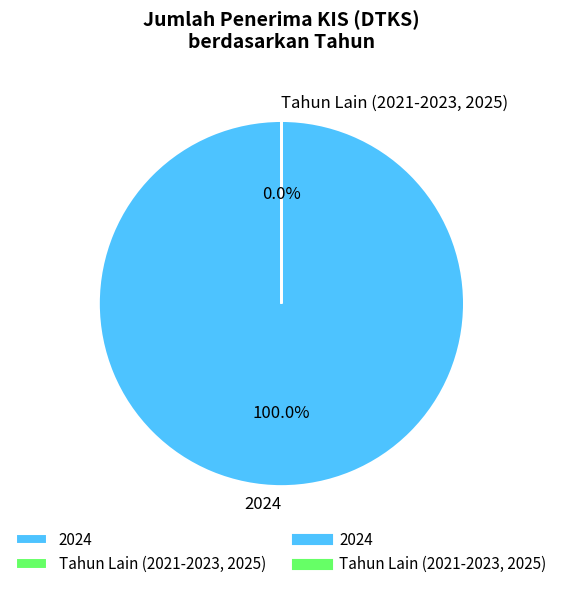

What is the largest slice in the pie chart?

2024